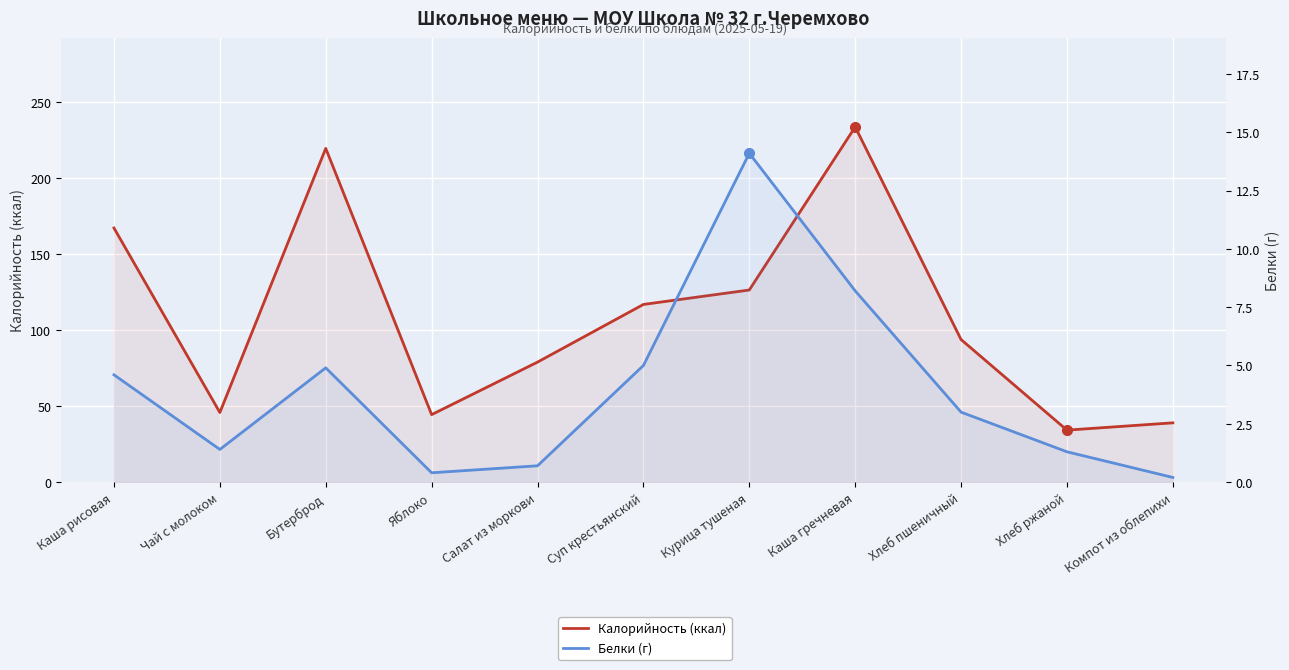

In Калорийность (ккал), how many points are lower than both neighbors (excluding endpoints)?

3